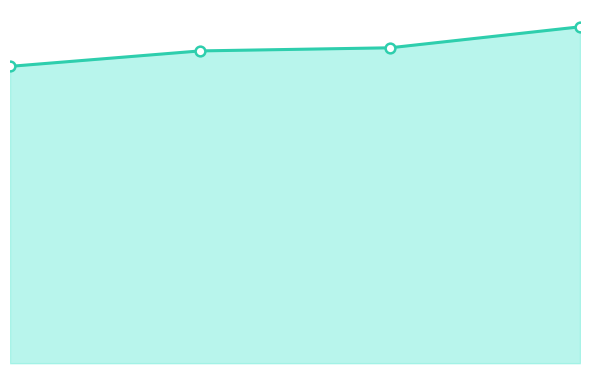

Is this an area chart (filled region under the line)?

Yes